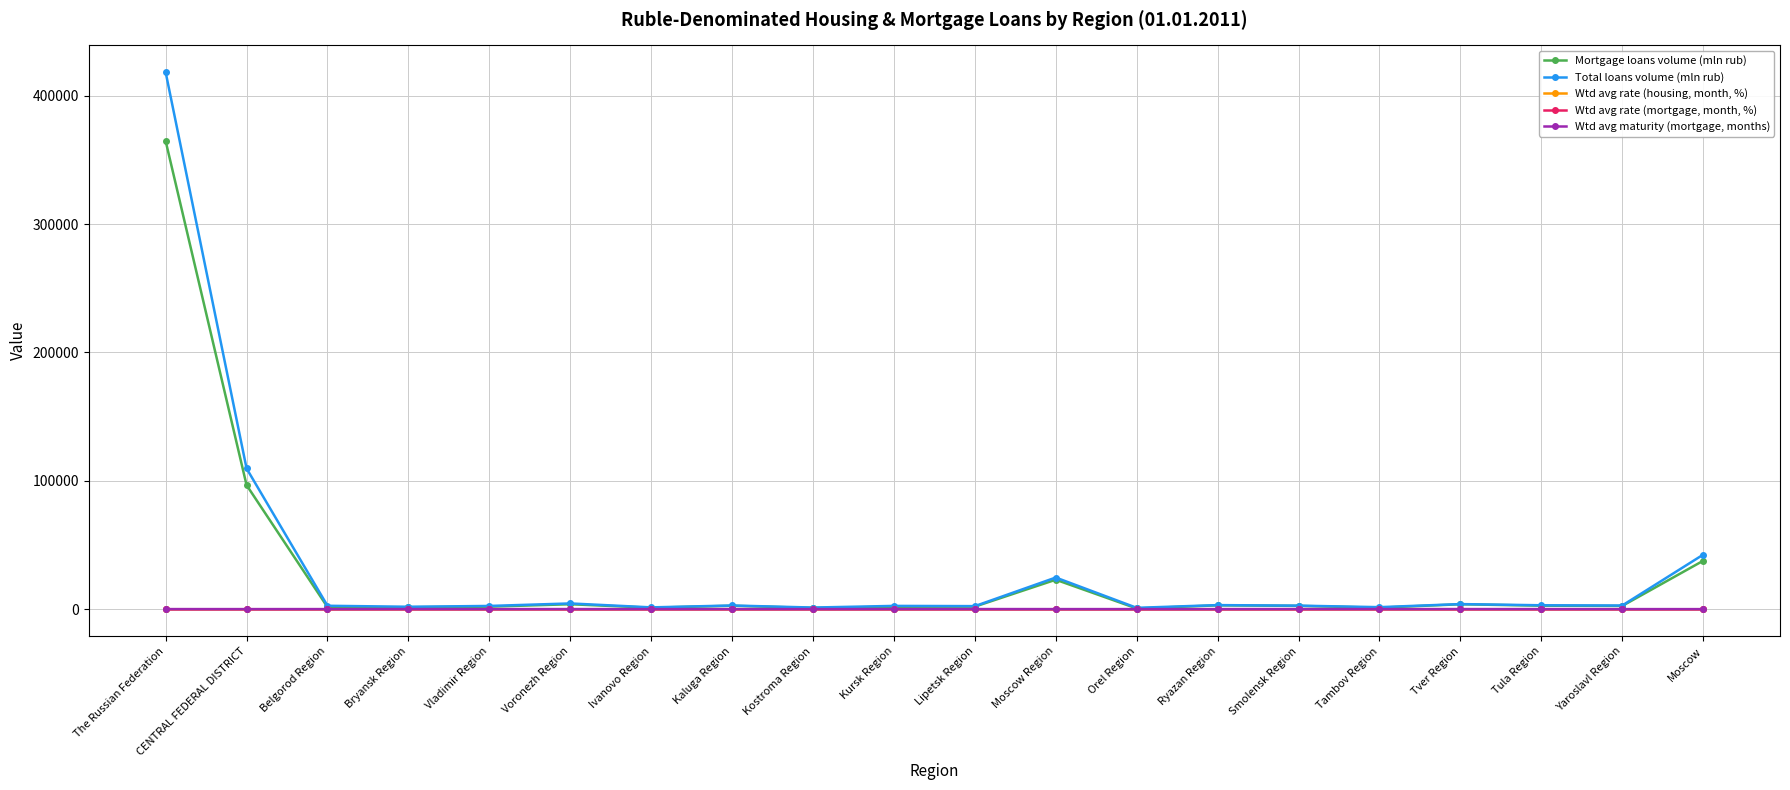

True or false: Wtd avg rate (mortgage, month, %) has more than 1 interior local peaks.

True